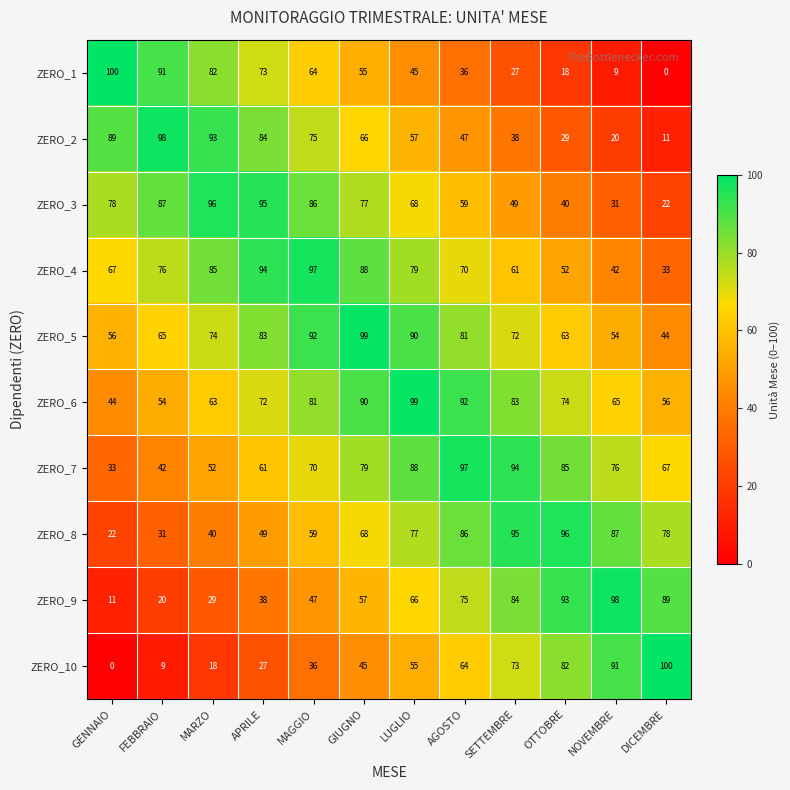

What is the difference between the ZERO_7 values at DICEMBRE and GENNAIO?

34